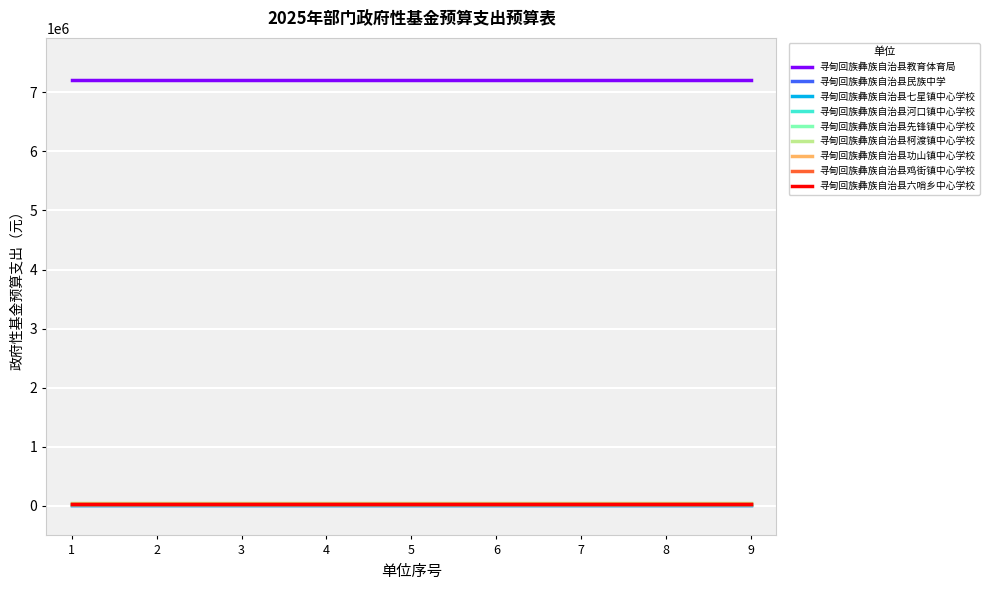

What is the difference between the maximum and second lowest values?

7178271.2